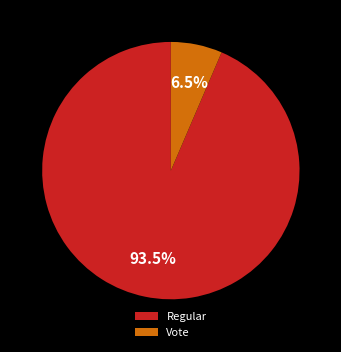

Which category has the biggest portion of the pie?

Regular